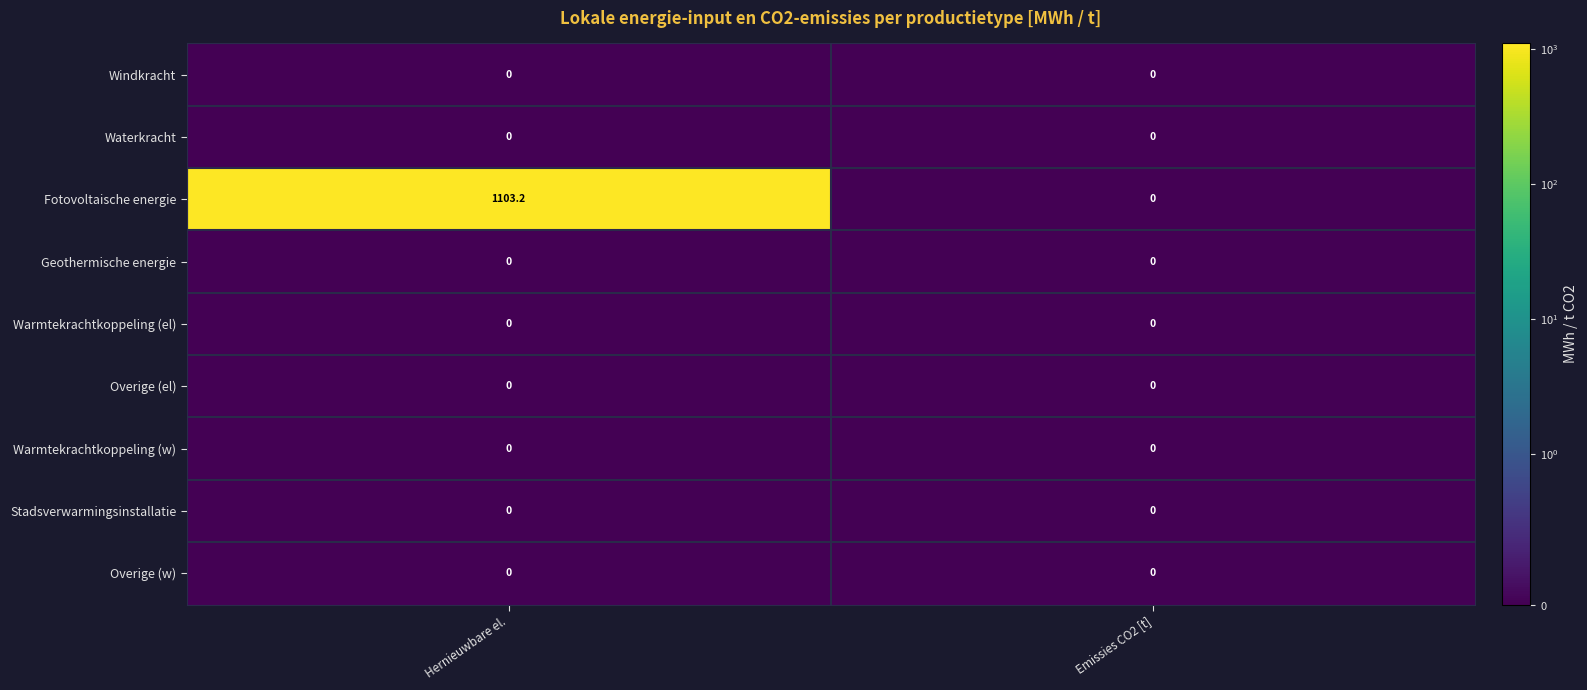

Which series has the largest range (max minus min)?

Fotovoltaische energie